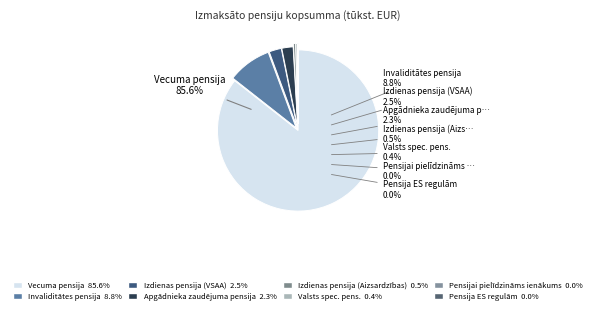

True or false: Apgādnieka zaudējuma pensija accounts for 2% of the total.

True